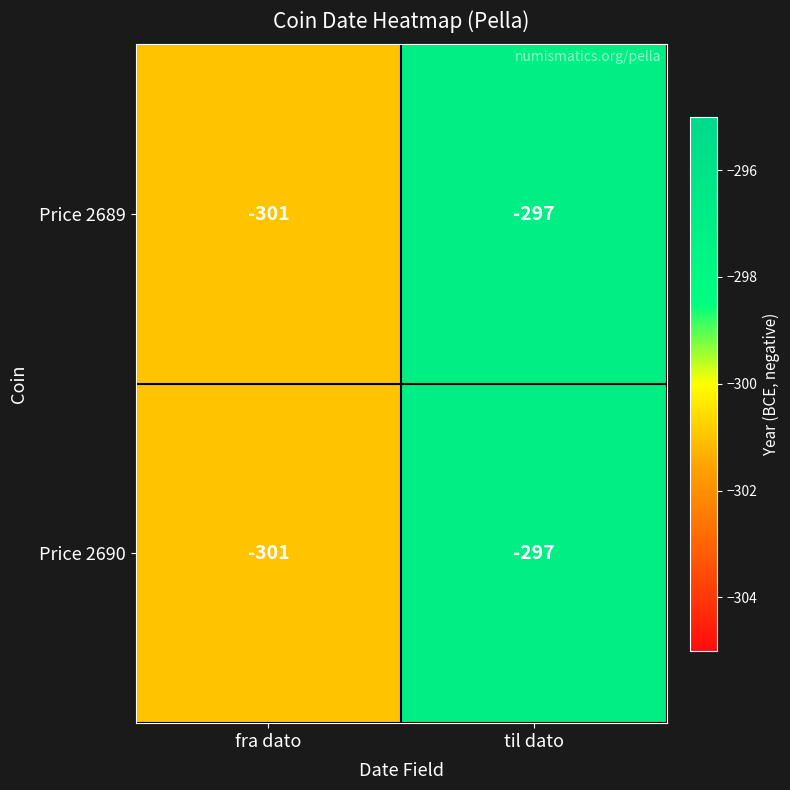

The Price 2689 series shows -171 at fra dato. True or false?

False